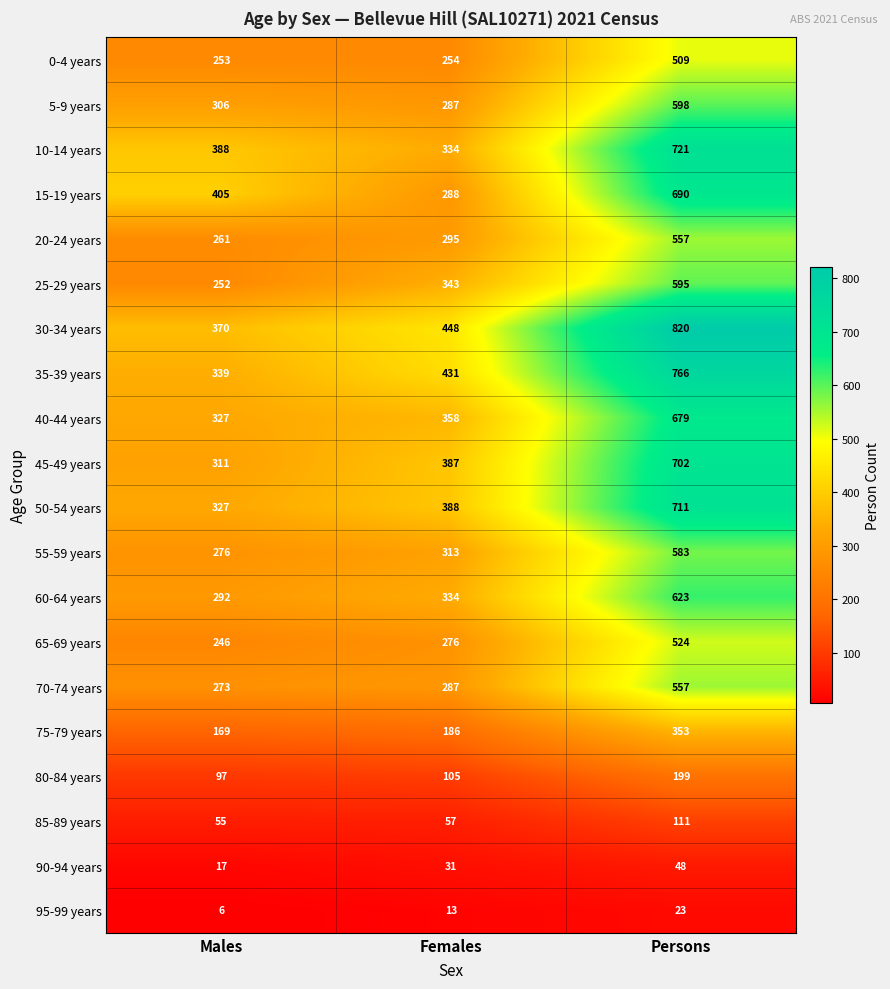

Which series changed the most between Males and Females?

15-19 years